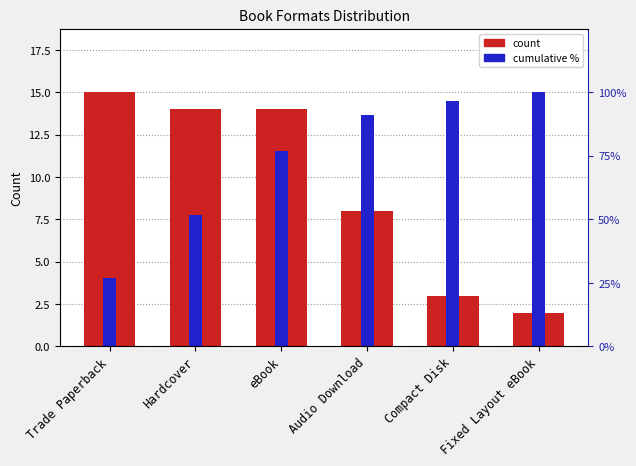

Approximately how many times larger is the value at Compact Disk compared to eBook?

0.2